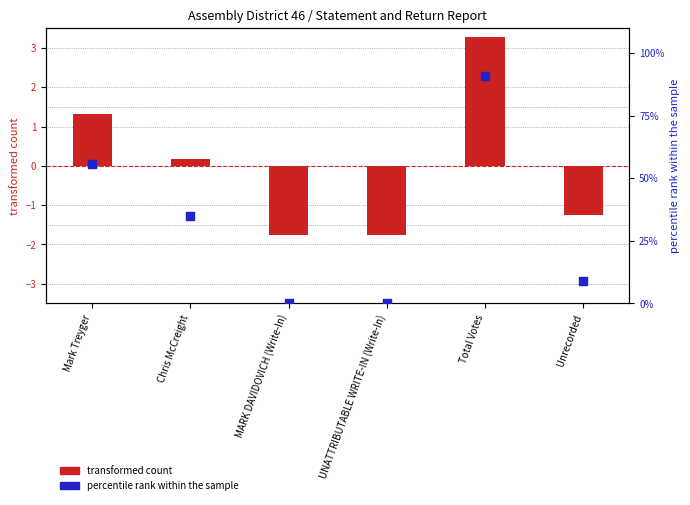

Which series has the largest Y range (max minus min)?

percentile rank within the sample